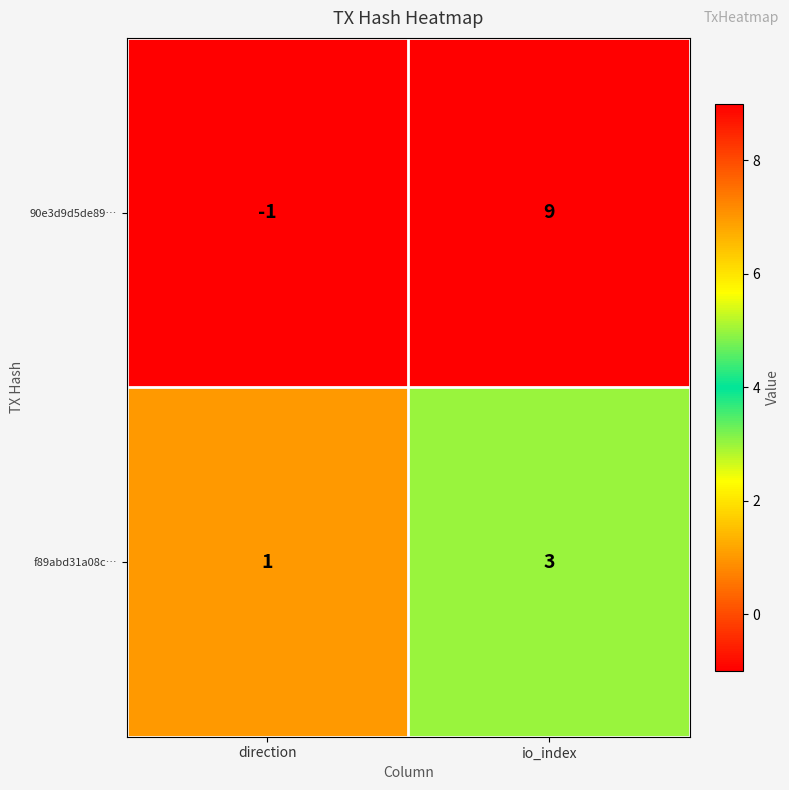

List the series in order of their overall mean, highest first.

90e3d9d5de89…, f89abd31a08c…